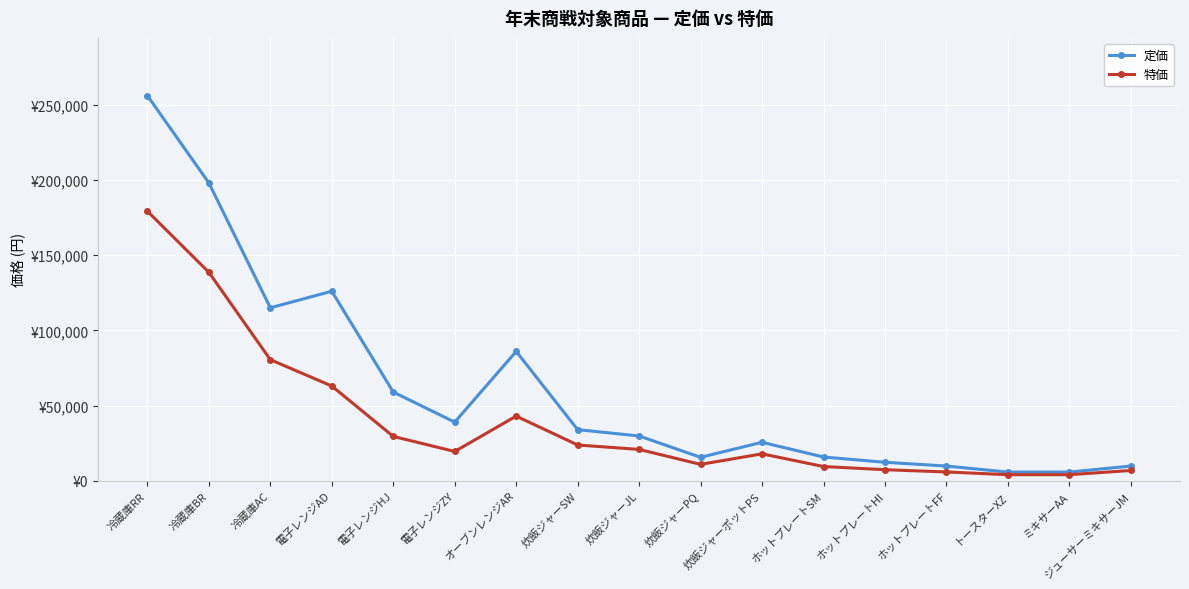

What are all the series names shown in the legend?

定価, 特価